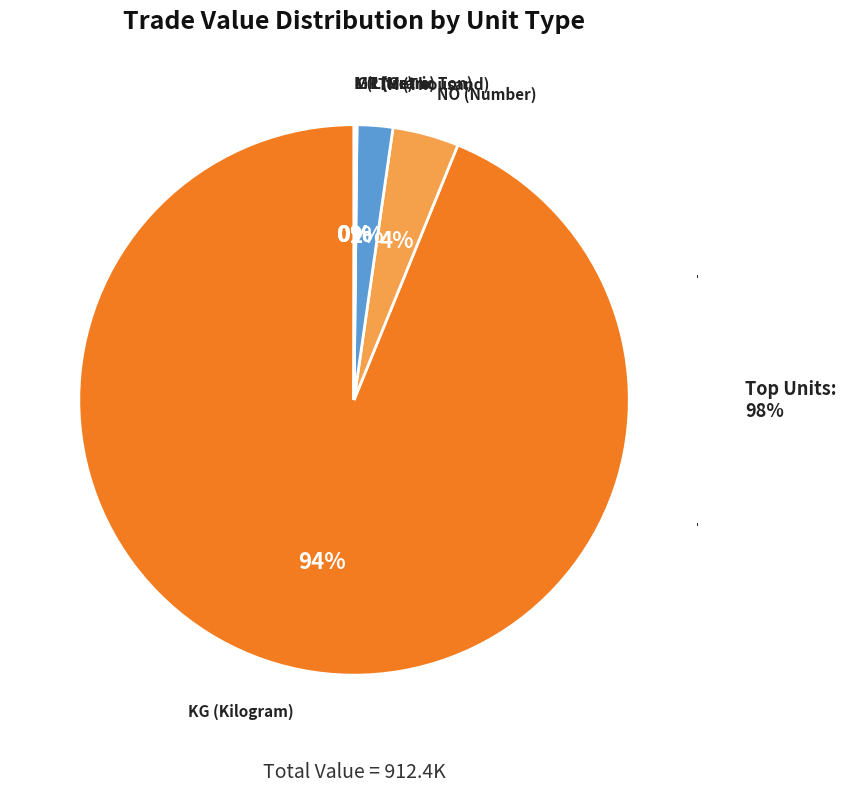

True or false: KG accounts for 82% of the total.

False